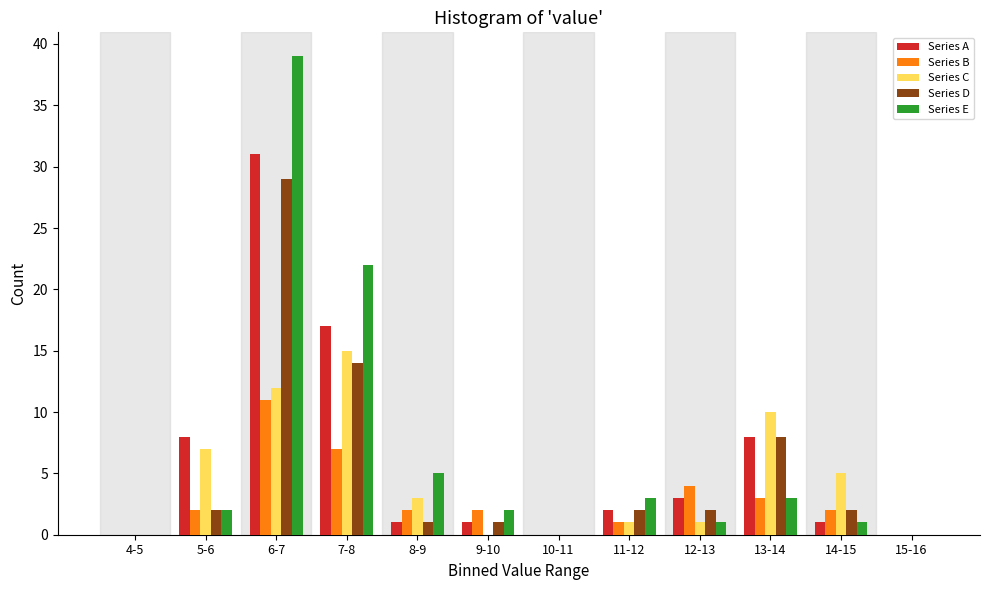

What is the sum of all Series D values?

61